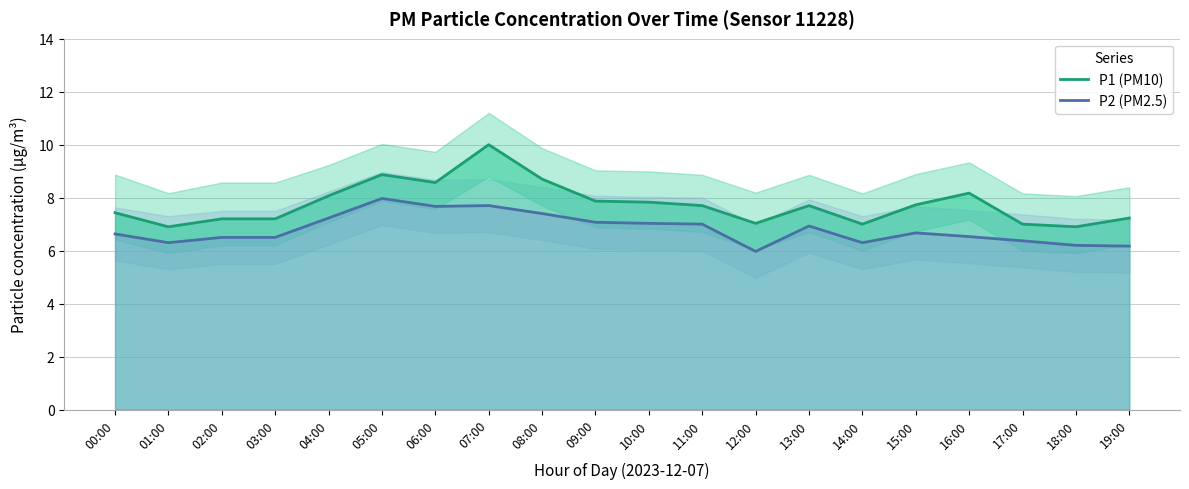

How many lines are shown in the chart?

2